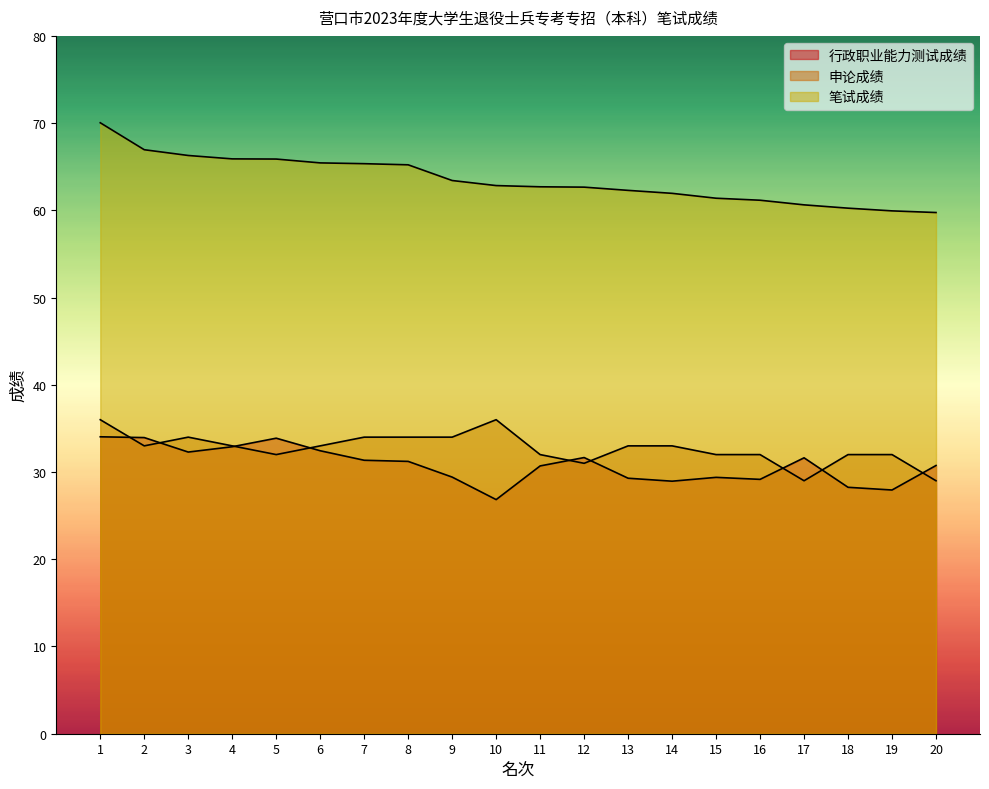

What is the difference between the highest and lowest values at 5?

33.9